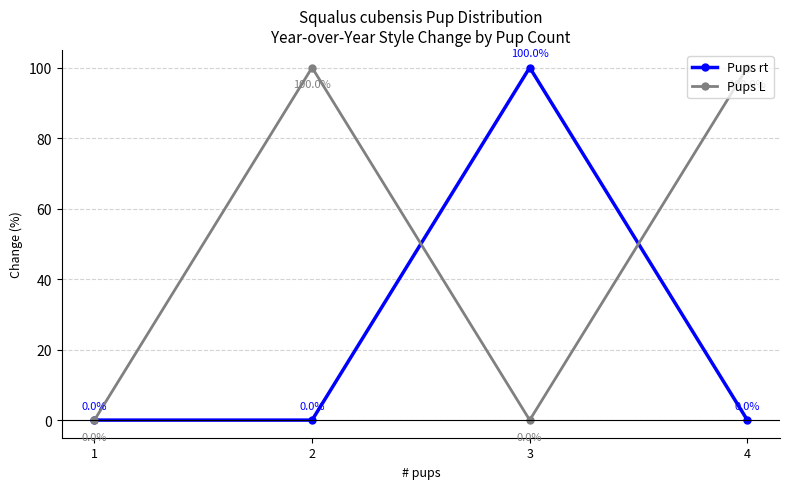

Which series changed the most between 1 and 4?

Pups L